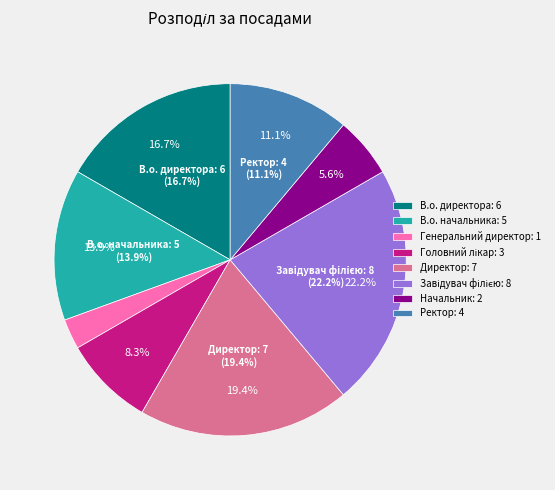

What portion of the pie excludes Завідувач філією?

77.8%